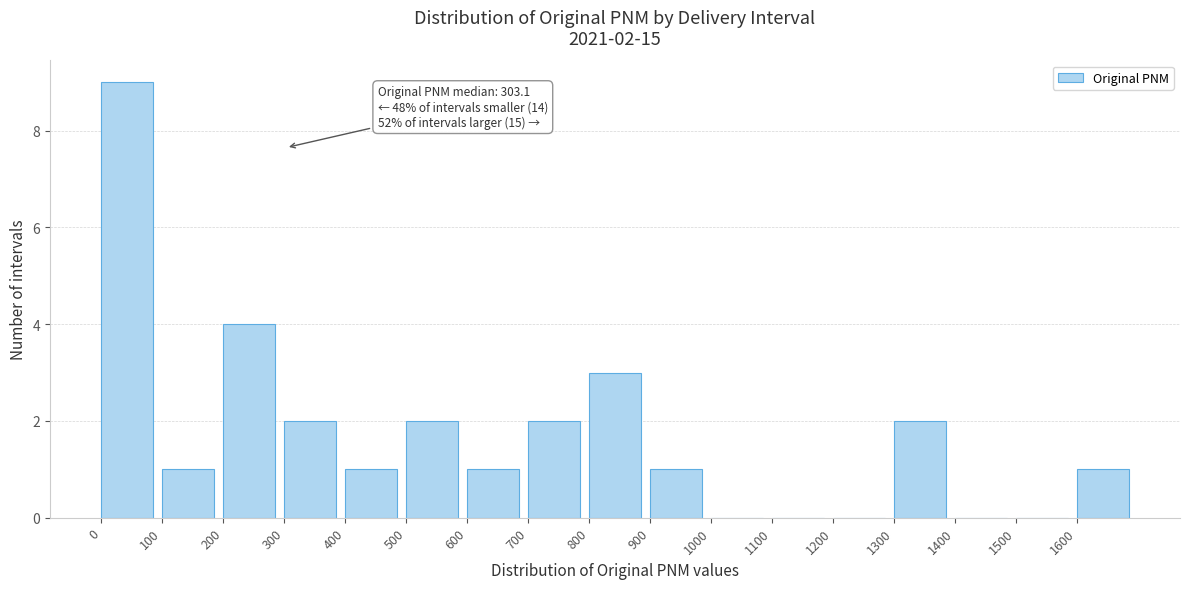

Over which range of the x-axis is the bar tallest?

0 to 100